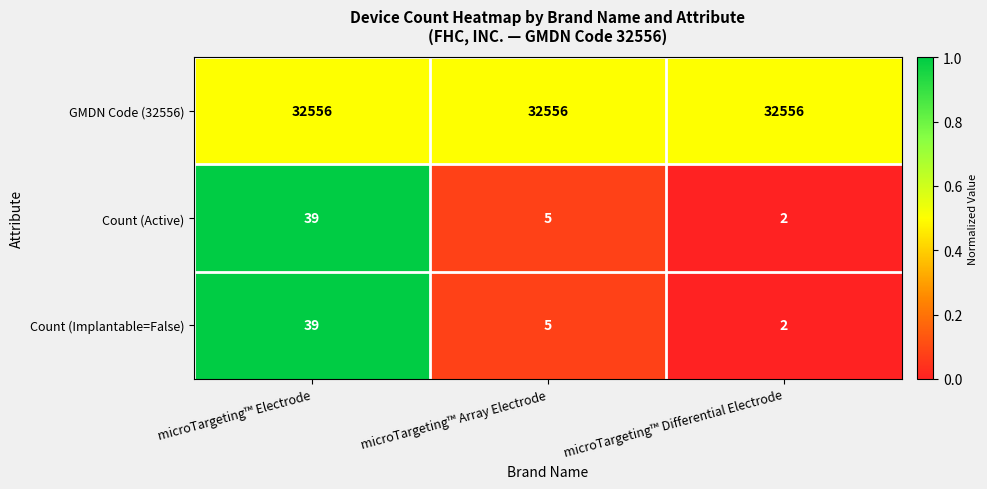

What is the sum of the GMDN Code (32556) values at microTargeting™ Electrode and microTargeting™ Differential Electrode?

65112